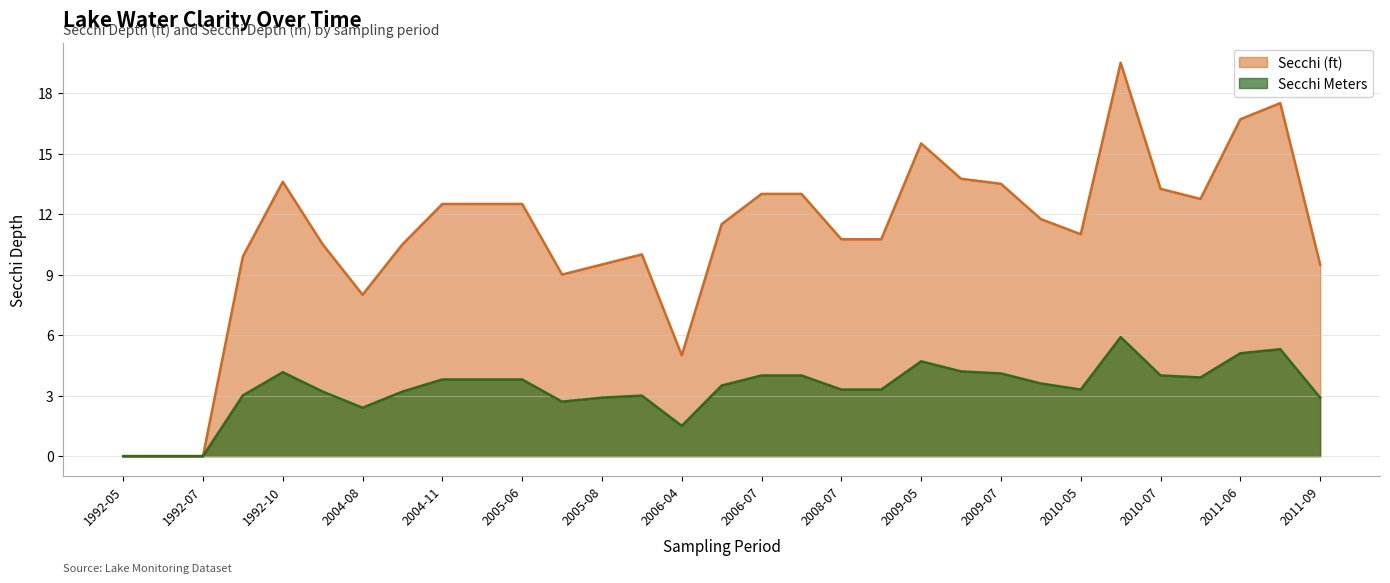

Which series has the largest range (max minus min)?

Secchi (ft)